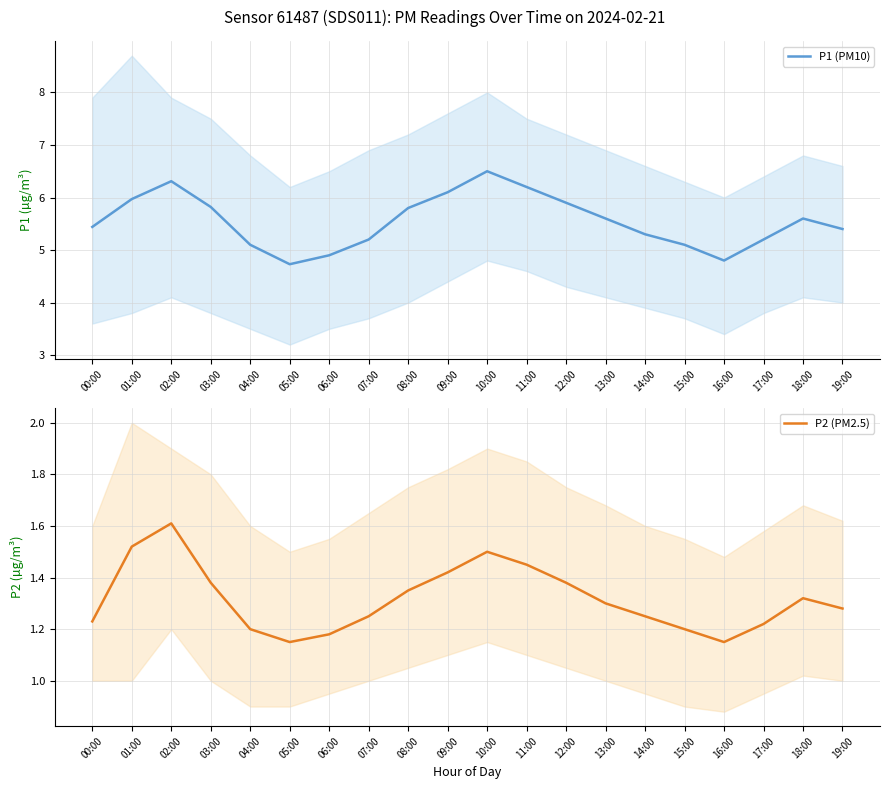

What is the difference between the maximum and minimum values in the P2 (PM2.5) series?

0.5